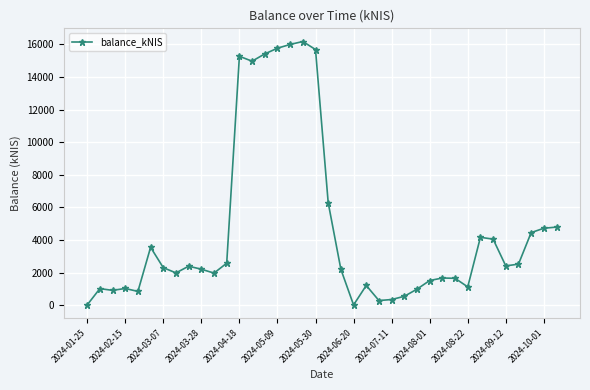

What is the maximum value shown in the chart?

16179.9